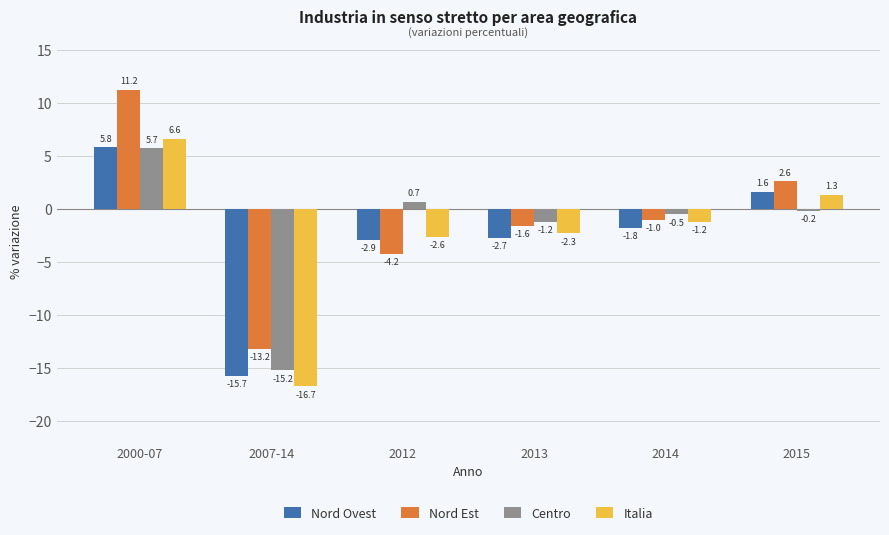

How many values in the Italia series exceed -1?

2